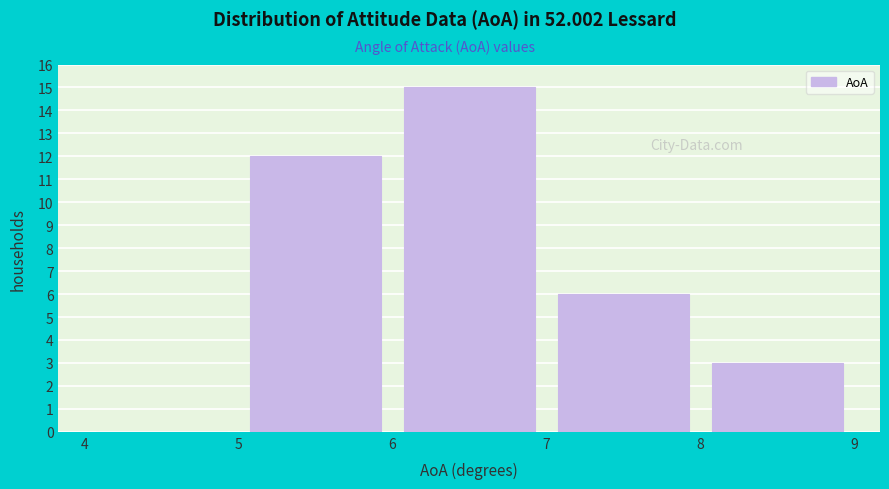

Reading left to right, list every bar in this chart as the range it spans on the x-axis followed by its height. The values are not printed on the chart, so give them approximately, as read against the axis.

4 to 5: 0
5 to 6: 12
6 to 7: 15
7 to 8: 6
8 to 9: 3